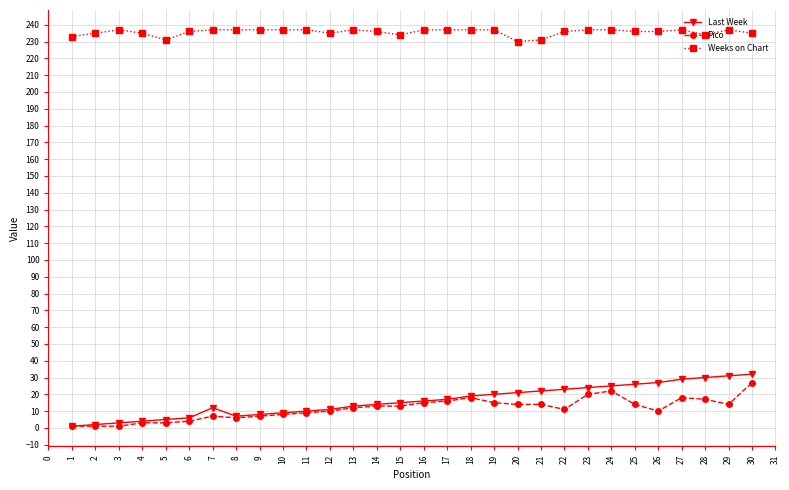

True or false: Weeks on Chart and Last Week intersect in this chart.

False